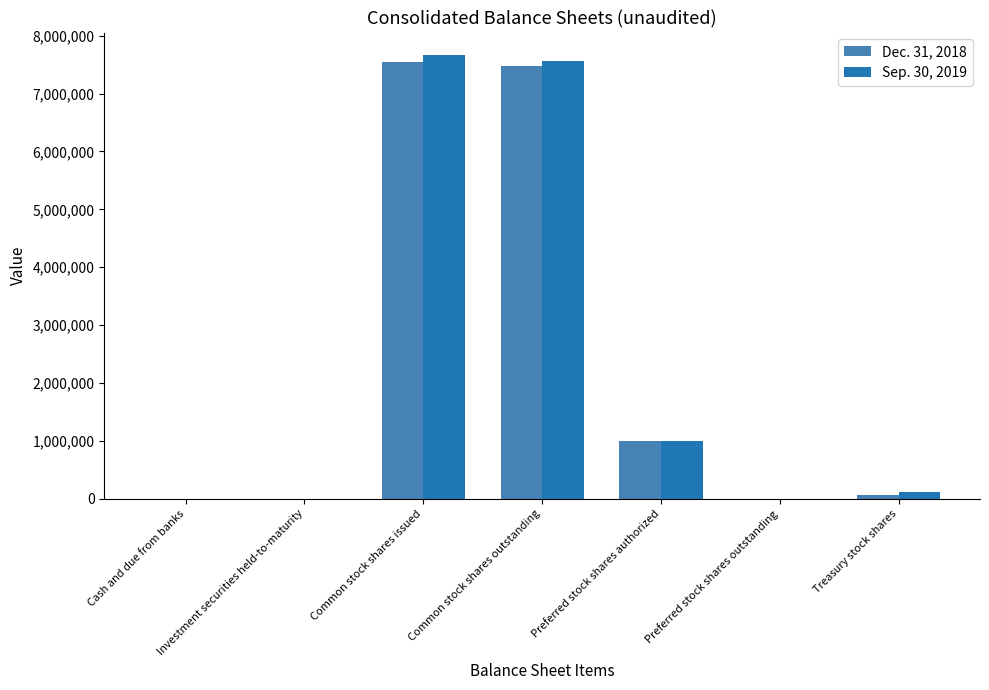

The Dec. 31, 2018 series shows 2580938 at Common stock shares issued. True or false?

False